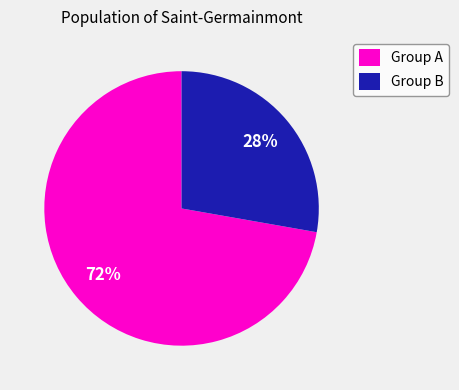

Count the number of slices in the pie.

2